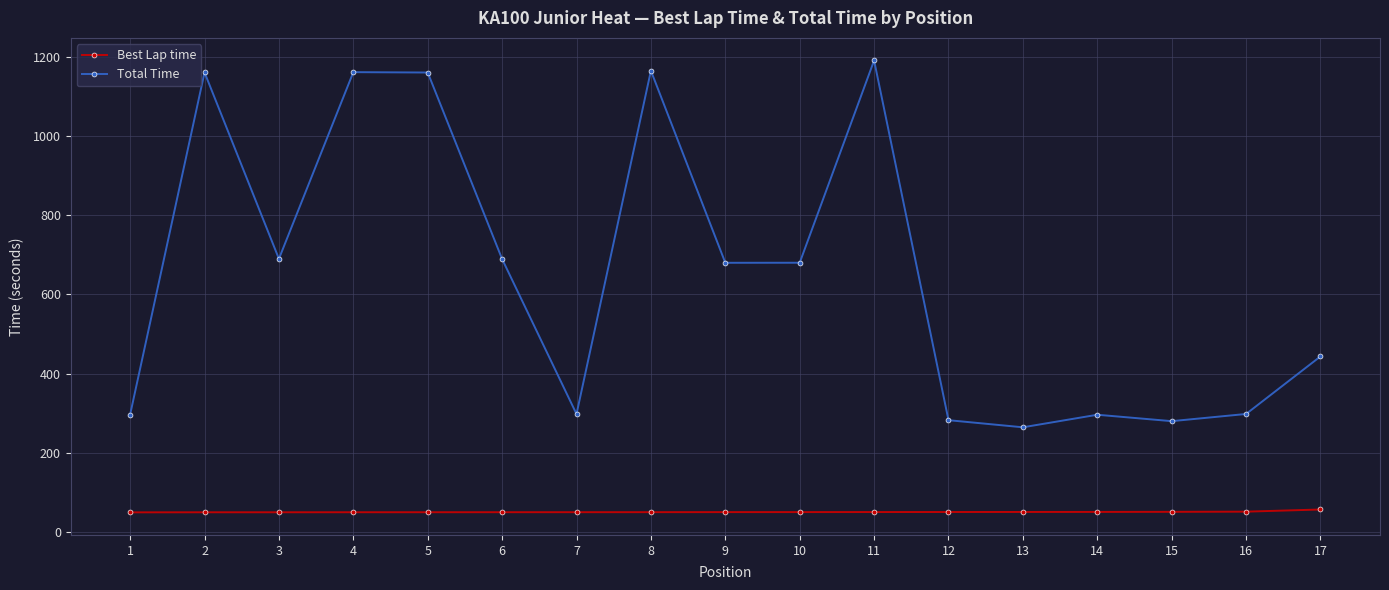

What is the approximate value of Best Lap time at 14?

51.0